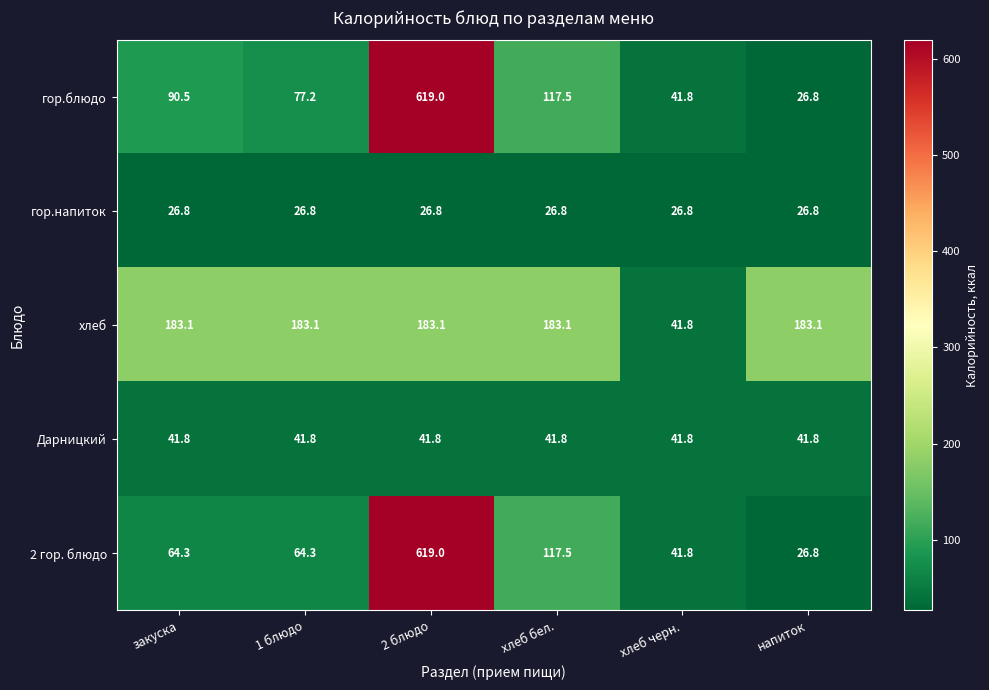

Reading right to left, what are all the values shown in this chart?

гор.блюдо: напиток=26.8	хлеб черн.=41.8	хлеб бел.=117.5	2 блюдо=619.0	1 блюдо=77.2	закуска=90.5
гор.напиток: напиток=26.8	хлеб черн.=26.8	хлеб бел.=26.8	2 блюдо=26.8	1 блюдо=26.8	закуска=26.8
хлеб: напиток=183.1	хлеб черн.=41.8	хлеб бел.=183.1	2 блюдо=183.1	1 блюдо=183.1	закуска=183.1
Дарницкий: напиток=41.8	хлеб черн.=41.8	хлеб бел.=41.8	2 блюдо=41.8	1 блюдо=41.8	закуска=41.8
2 гор. блюдо: напиток=26.8	хлеб черн.=41.8	хлеб бел.=117.5	2 блюдо=619.0	1 блюдо=64.3	закуска=64.3